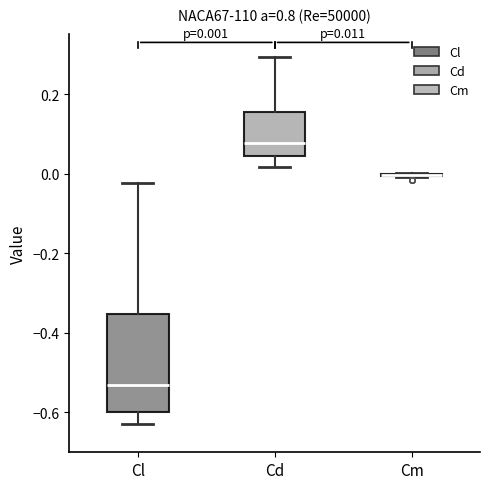

Comparing the boxes themselves (not the whiskers), which one is the tallest?

Cl